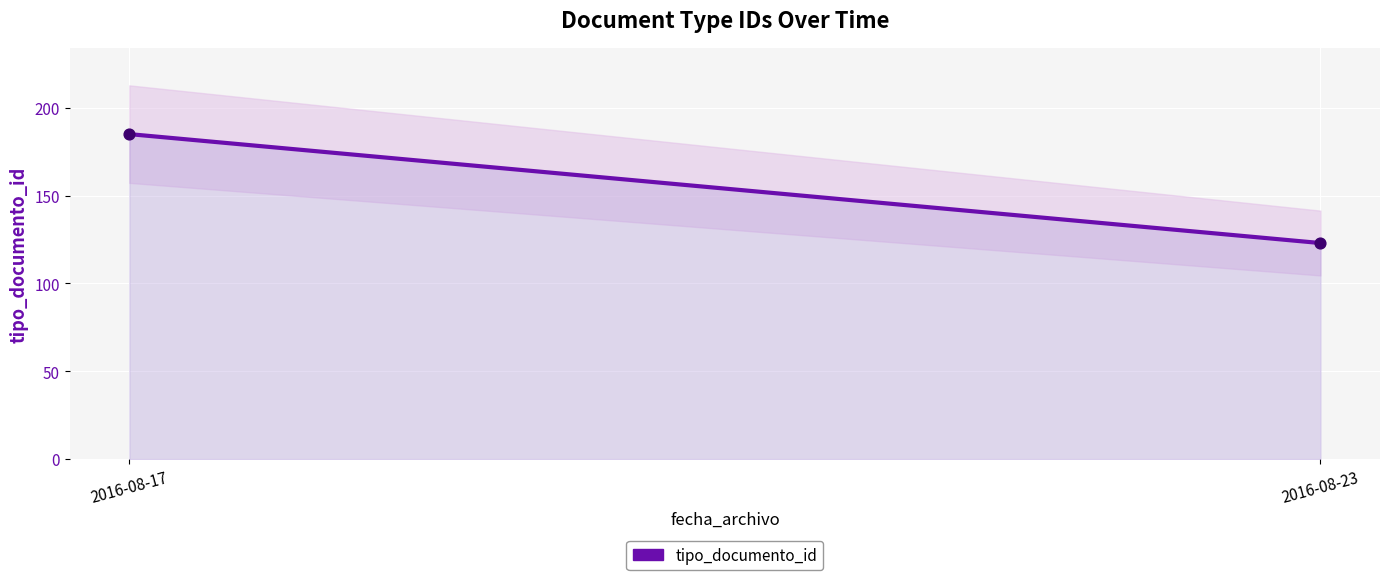

Which has a higher value, 2016-08-17 or 2016-08-17?

2016-08-17